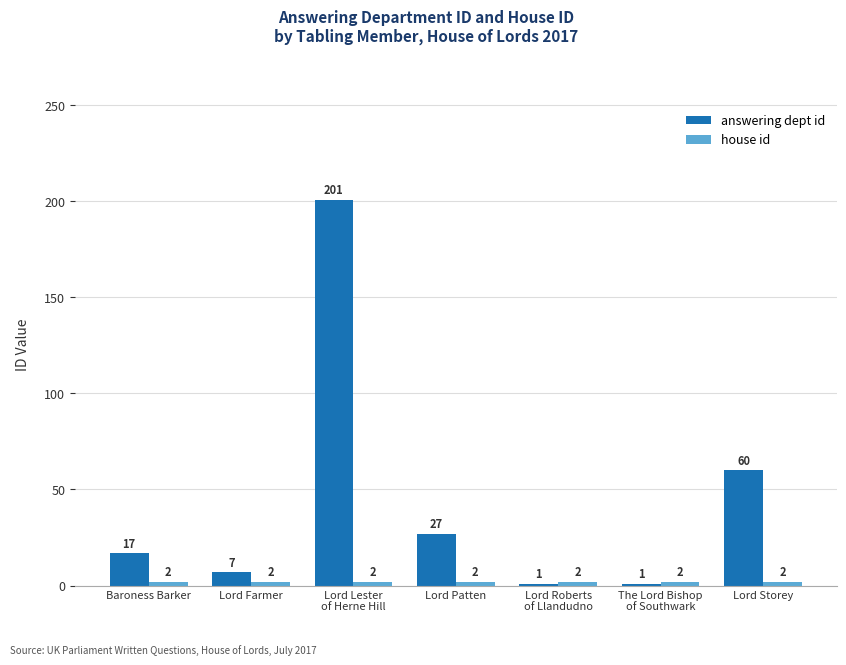

Which series changed the most between Lord Patten and Lord Storey?

answering dept id